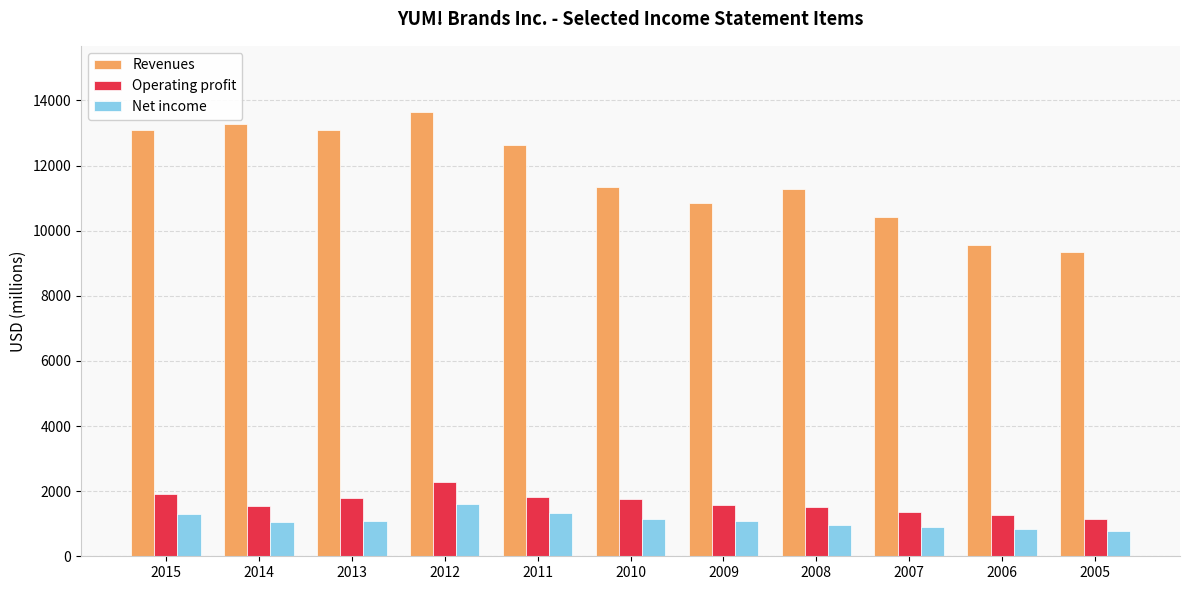

What is the spread (max minus min) of values at 2012?

12036